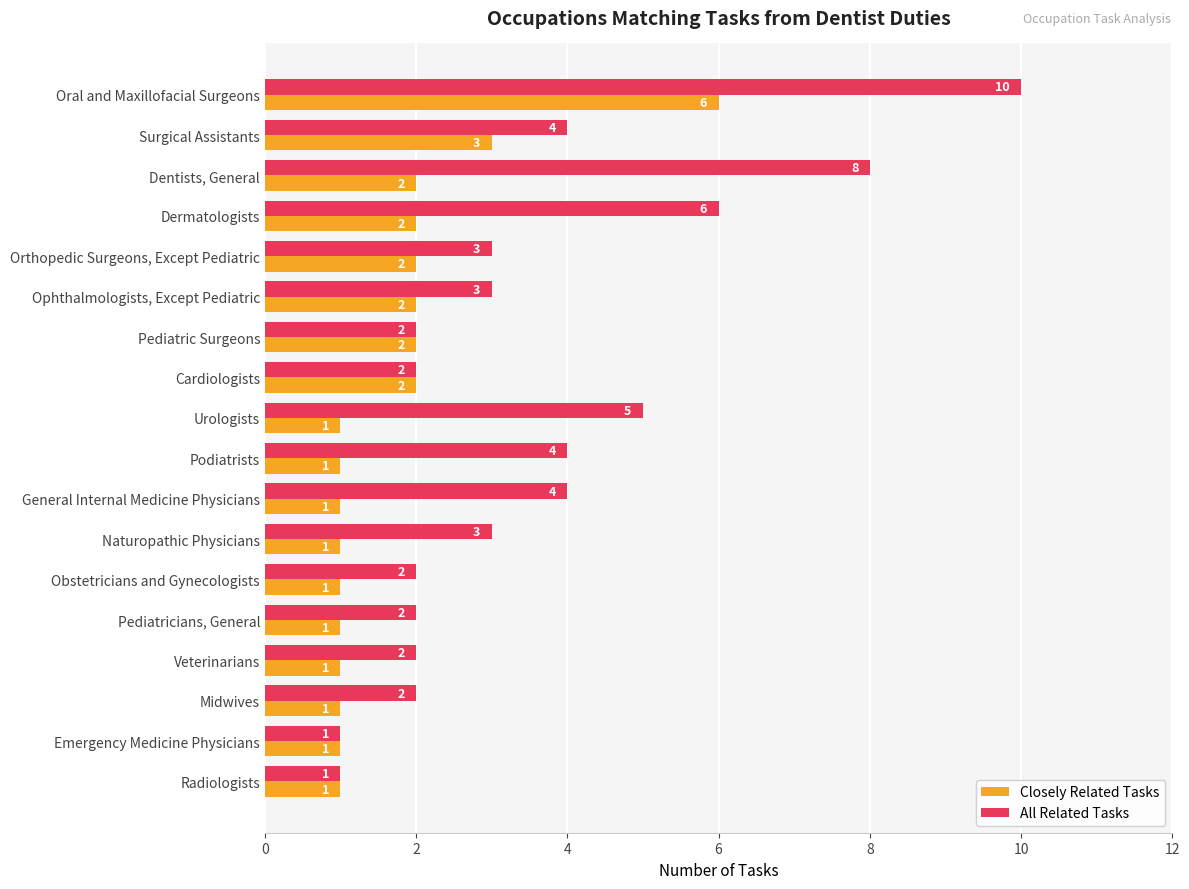

Which series has the largest total across all categories?

All Related Tasks